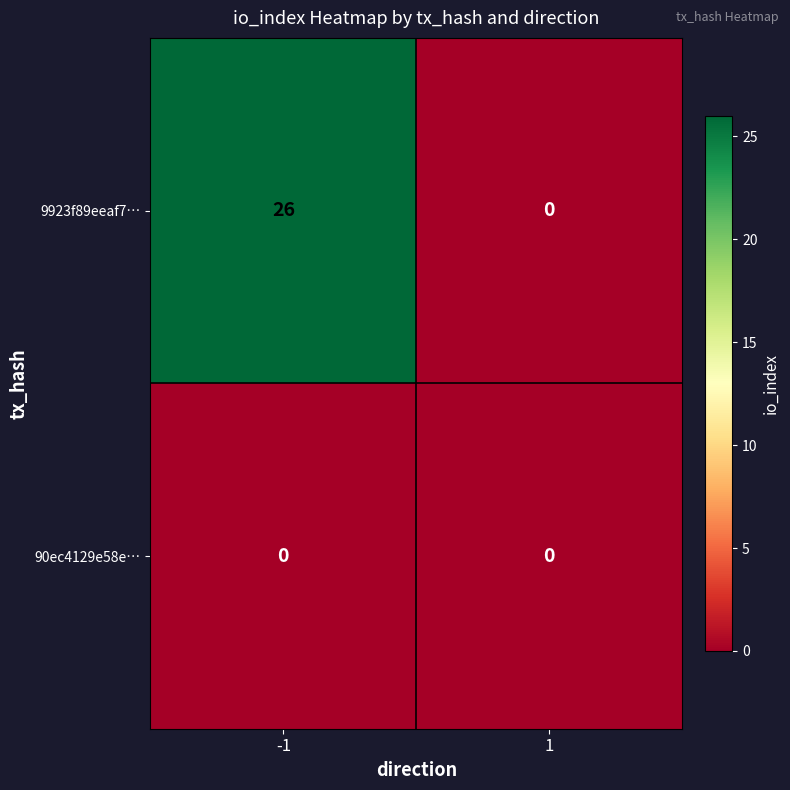

What is the total value across all series at -1?

26